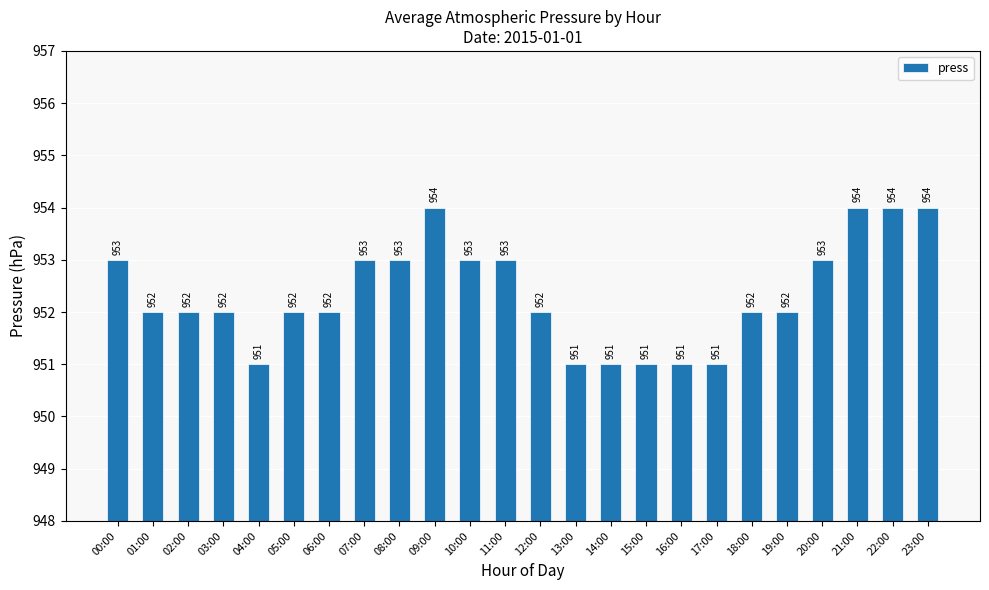

What is the minimum value shown in the chart?

951